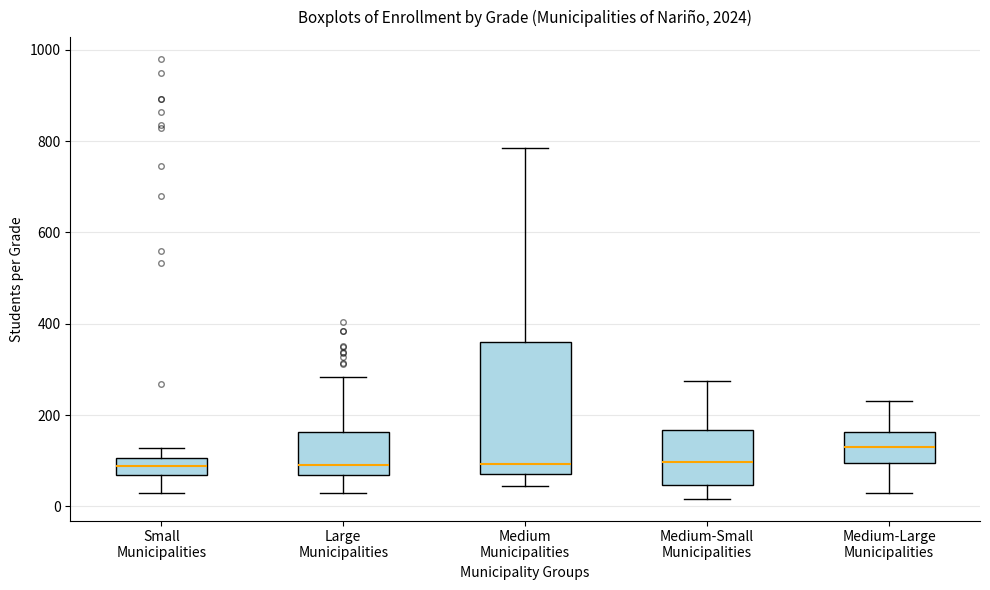

Which box is the tallest, from its lower edge to its upper edge?

Medium Municipalities